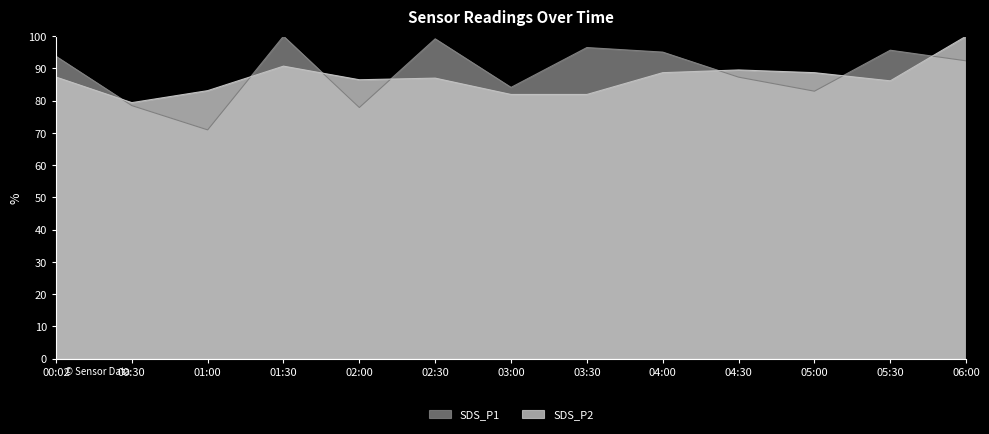

Which category has the lowest value in the SDS_P1 series?

01:00